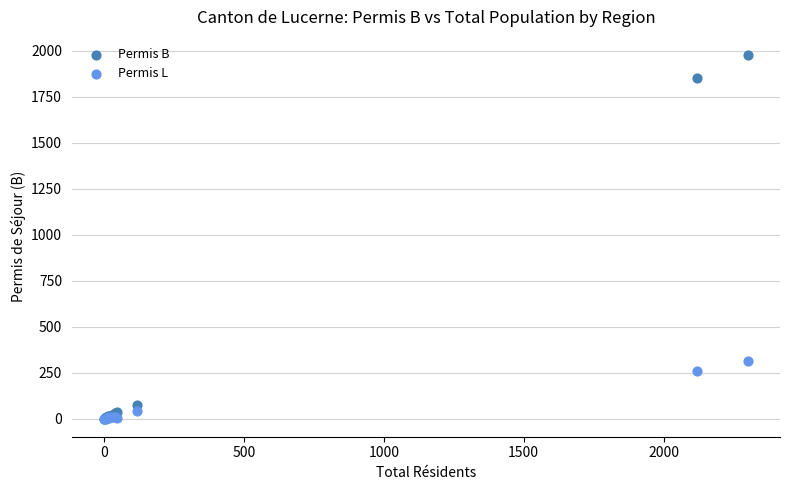

In the Permis B series, what Y value is closest to 988?

1854